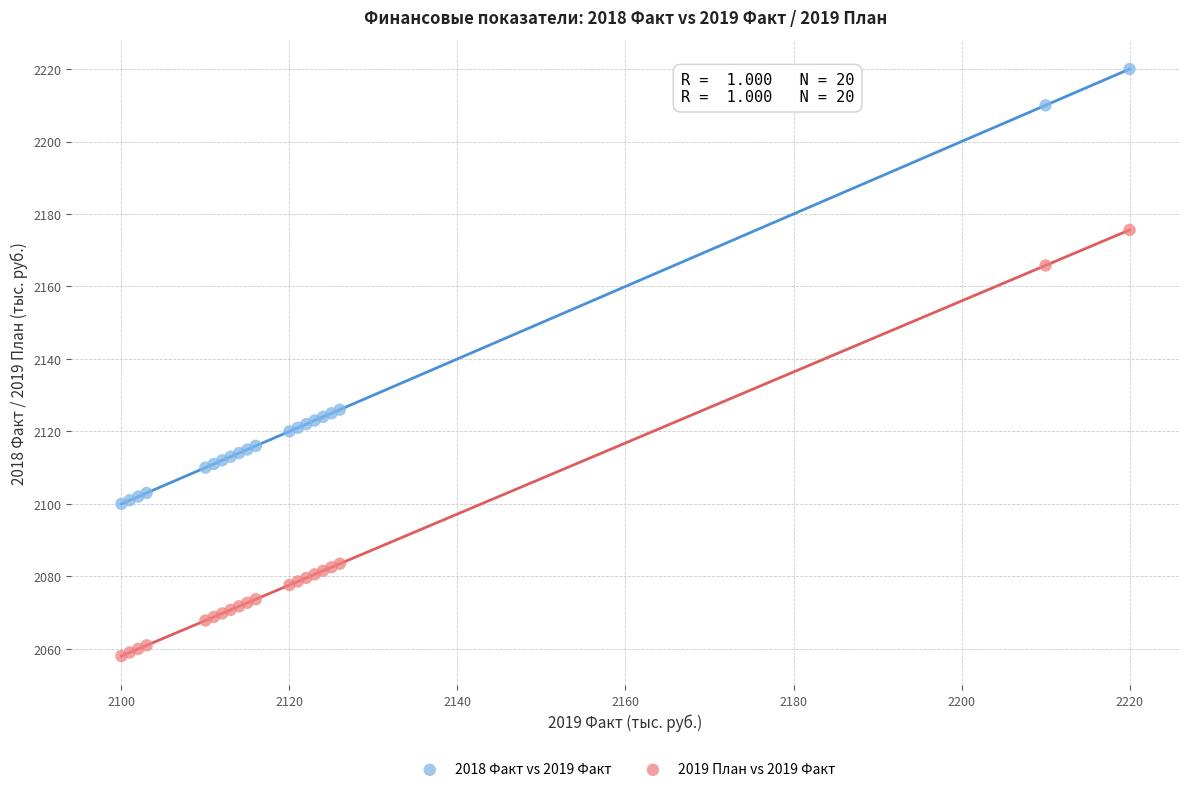

Which series has the largest Y range (max minus min)?

2018 Факт vs 2019 Факт